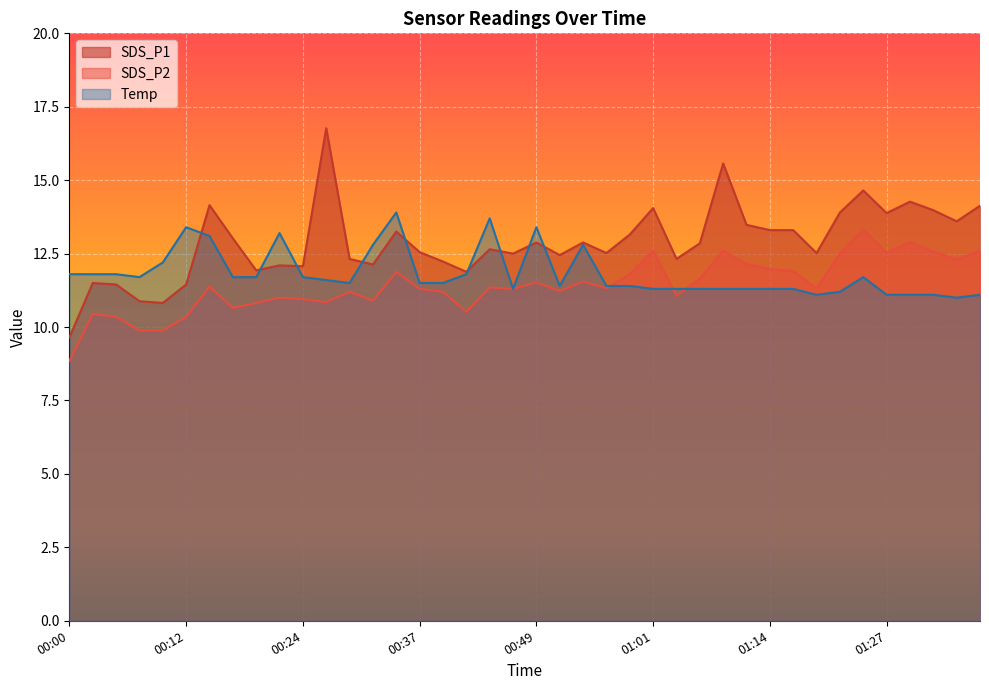

At which label does SDS_P1 first exceed 12?

00:15